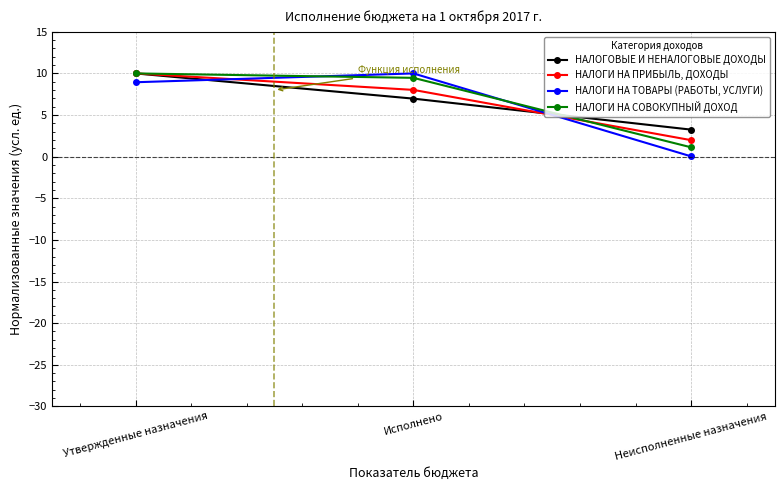

Where does the НАЛОГИ НА СОВОКУПНЫЙ ДОХОД series first go above 9?

Утвержденные назначения